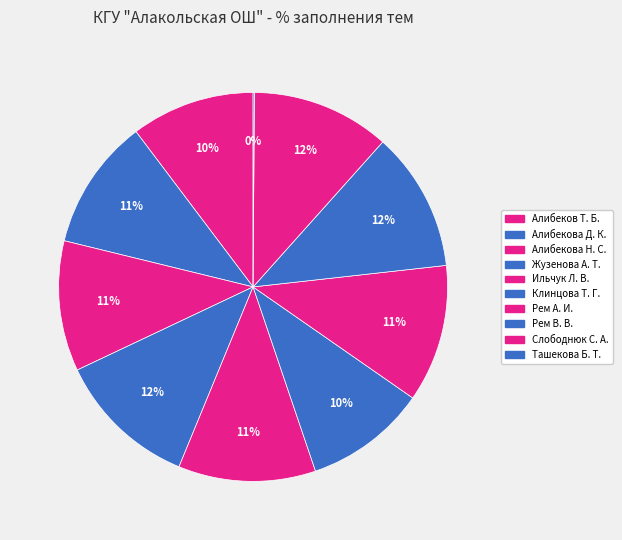

Which category has the smallest portion of the pie?

Ташекова Б. Т.